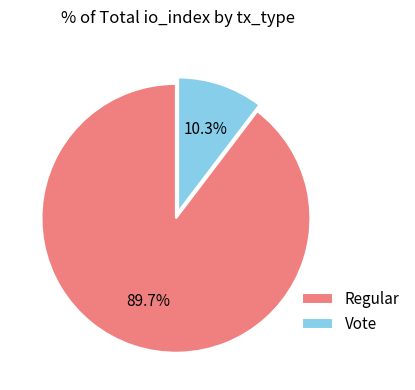

To the nearest percent, what portion does Regular represent?

90%